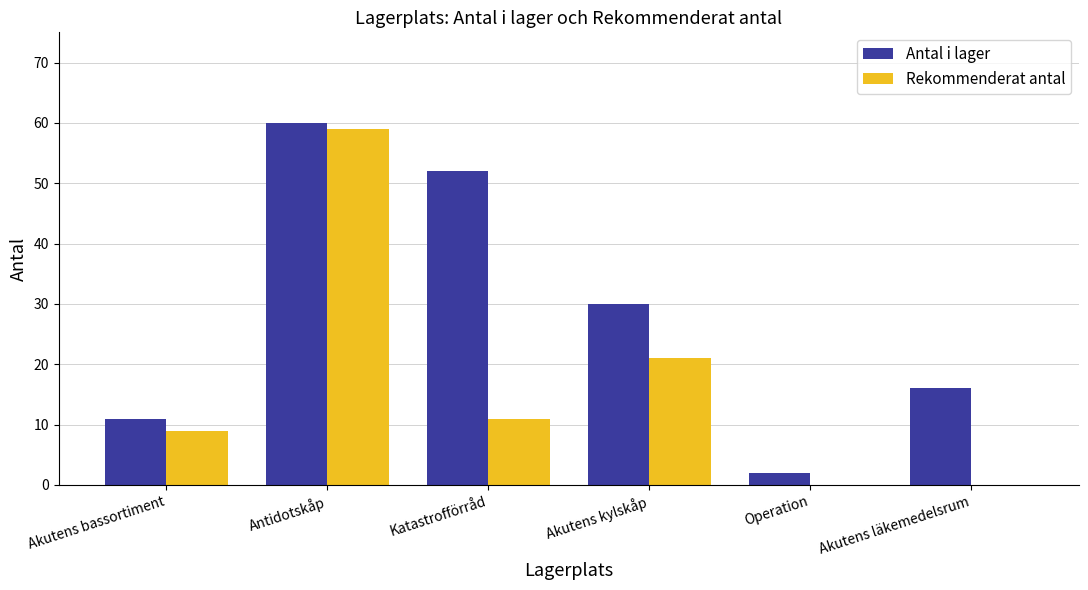

What is the sum of the Rekommenderat antal values at Akutens kylskåp and Akutens bassortiment?

30